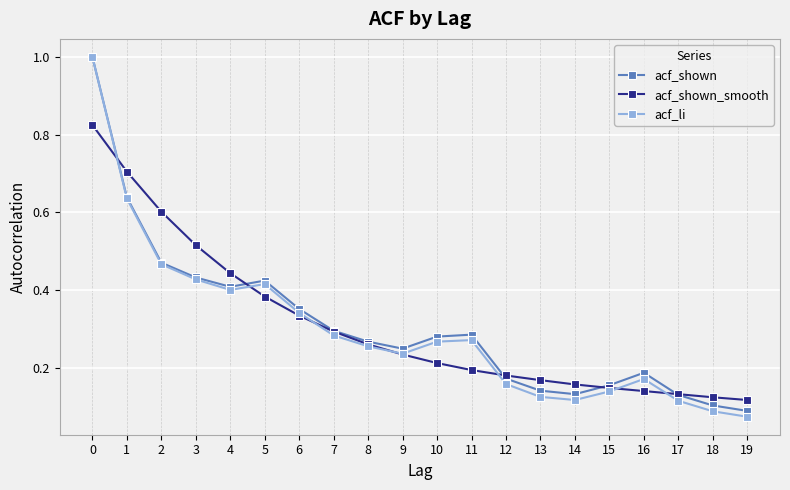

True or false: acf_li and acf_shown_smooth intersect in this chart.

True